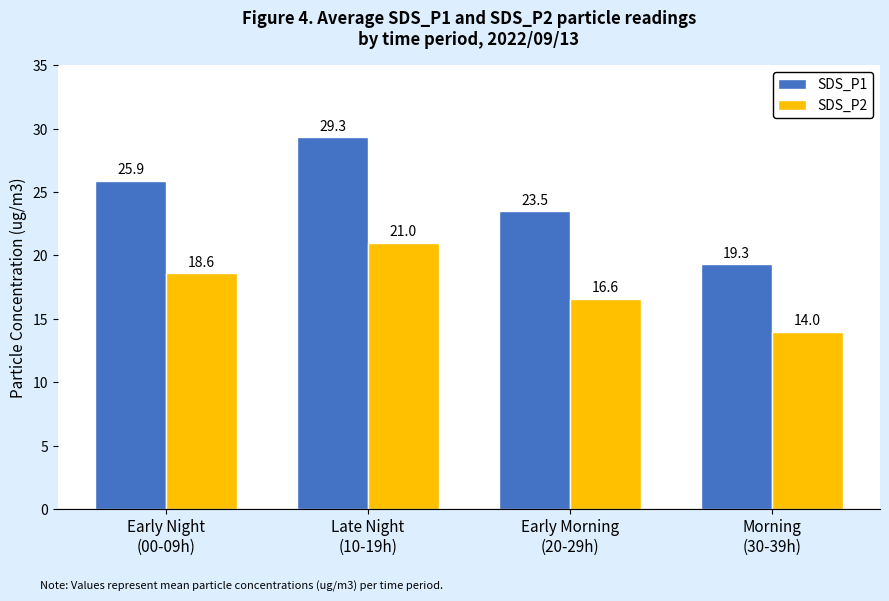

The value of SDS_P1 at Late Night
(10-19h) is 29.3. True or false?

True